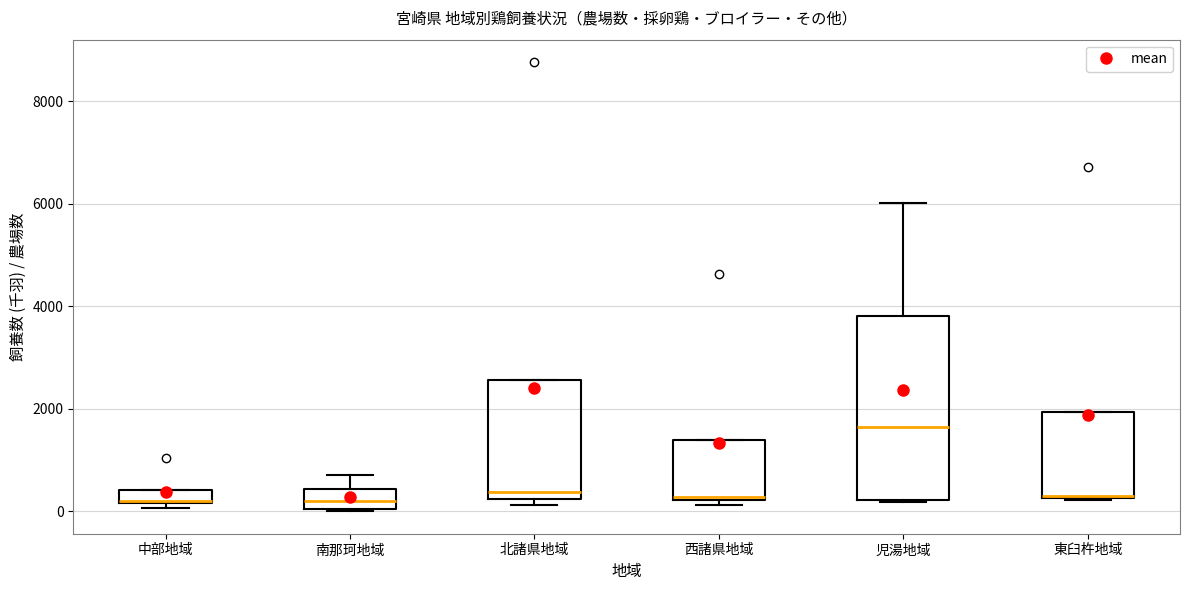

Where is the upper edge of the box for 西諸県地域 on the y-axis? The values are not printed on the chart, so give them approximately, as read against the axis.

1400